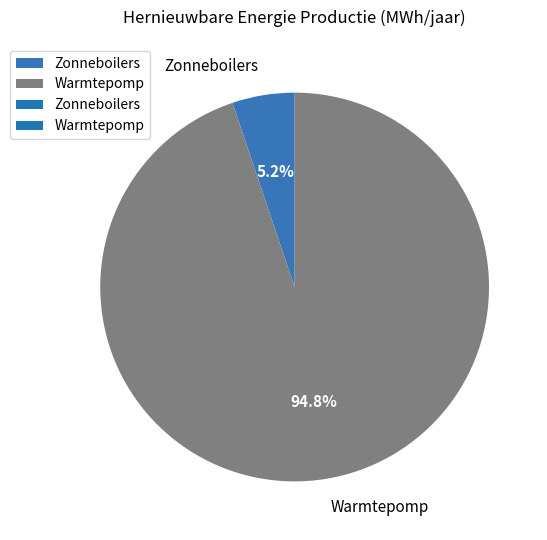

How many slices are in this pie chart?

2